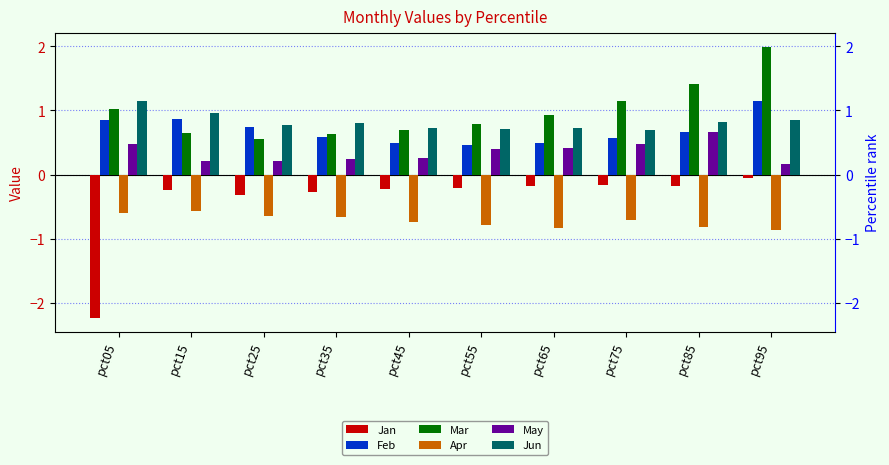

True or false: Apr has a value of -1.2 at pct85.

False